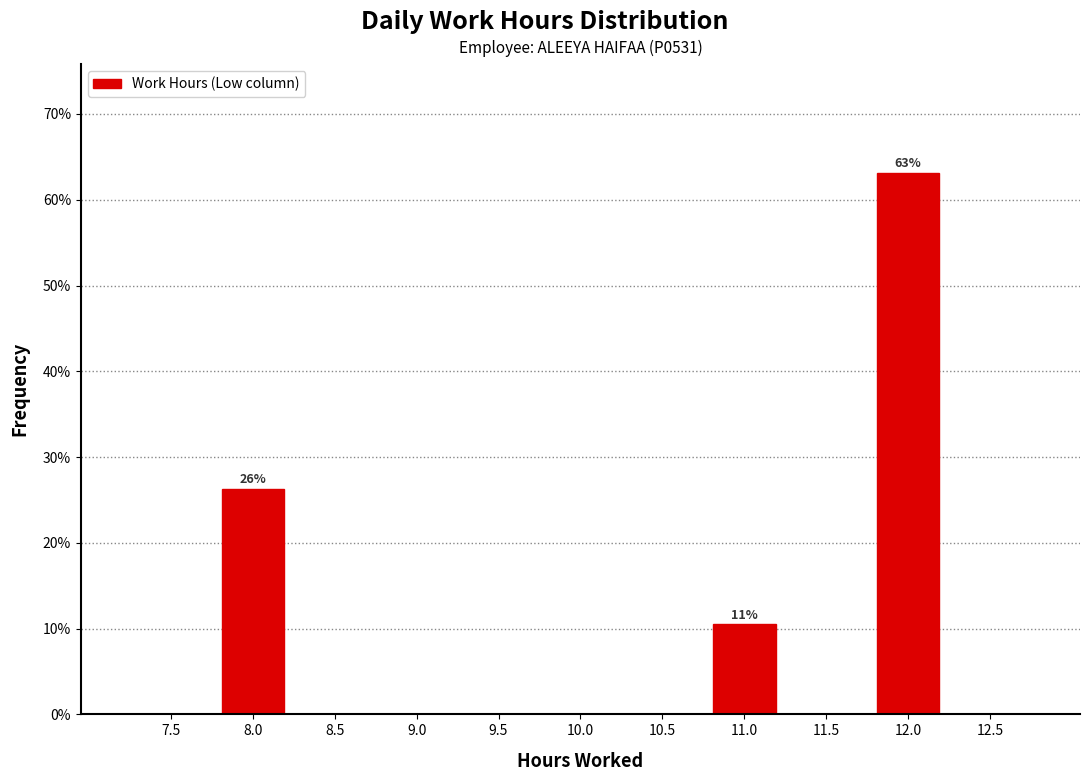

Reading left to right, what are all the values shown in this chart?

7.5=0.0	8.0=26.3	8.5=0.0	9.0=0.0	9.5=0.0	10.0=0.0	10.5=0.0	11.0=10.5	11.5=0.0	12.0=63.2	12.5=0.0